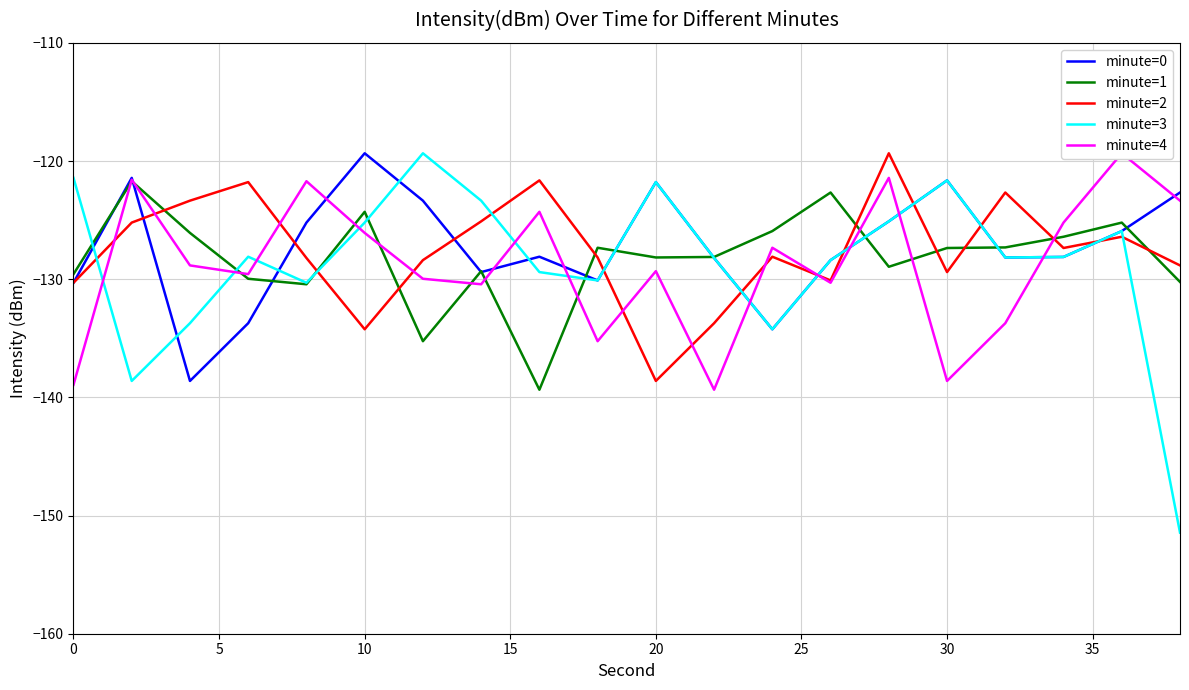

What is the highest value of the minute=2 series?

-119.3